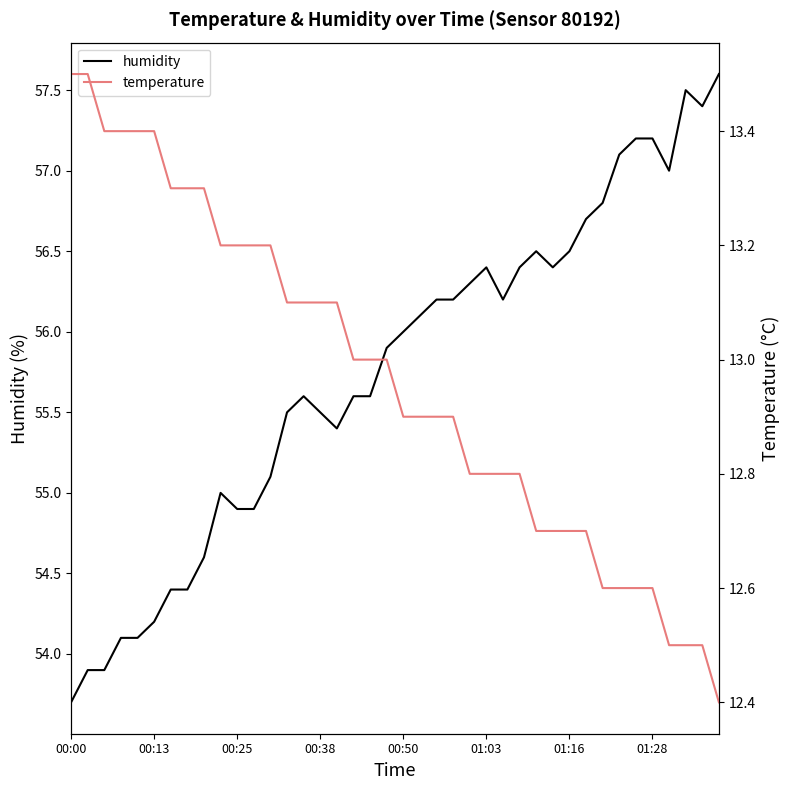

What is the difference between the maximum and second lowest values in the humidity series?

3.7